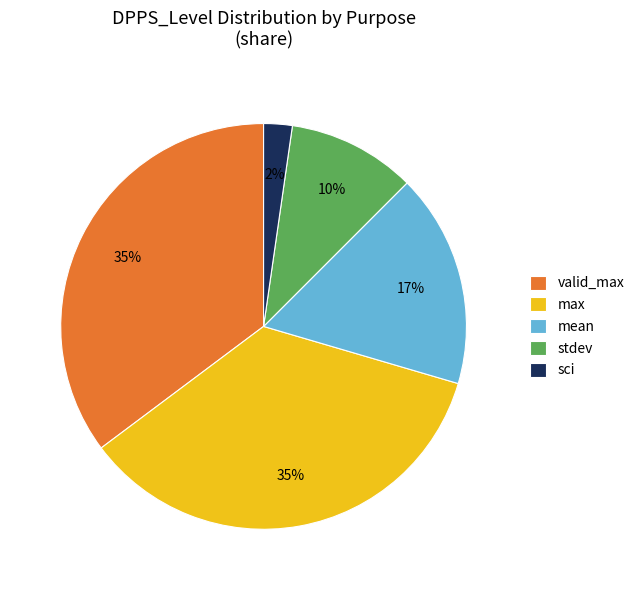

Does stdev account for over 50% of the chart?

No